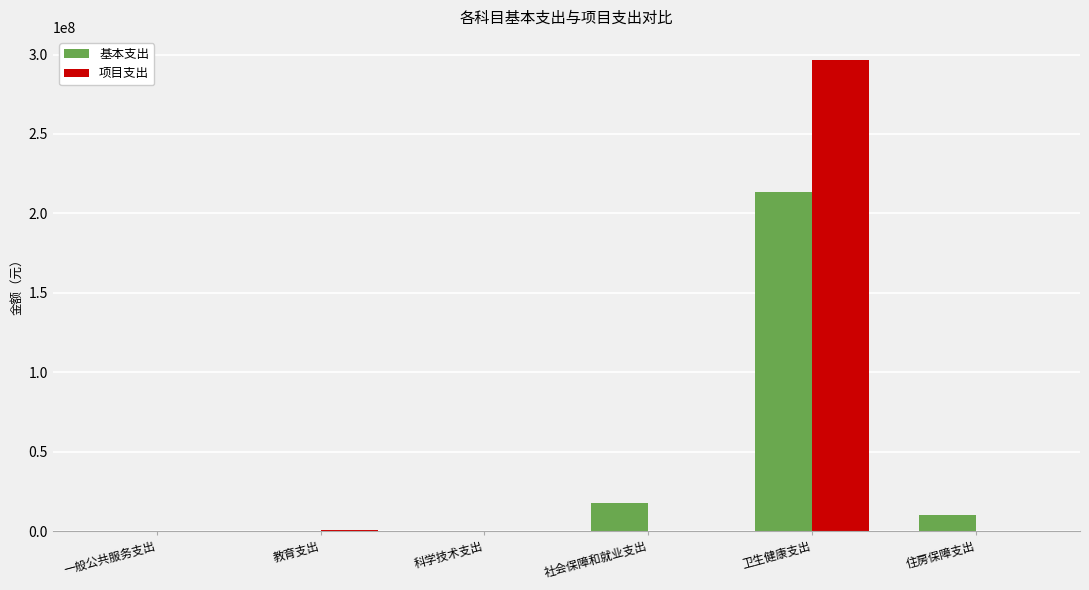

At which label is 基本支出 closest to 106787511?

社会保障和就业支出